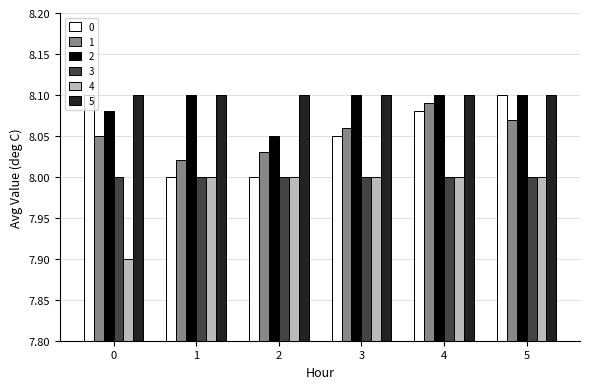

What is the sum of all 5 values?

48.6